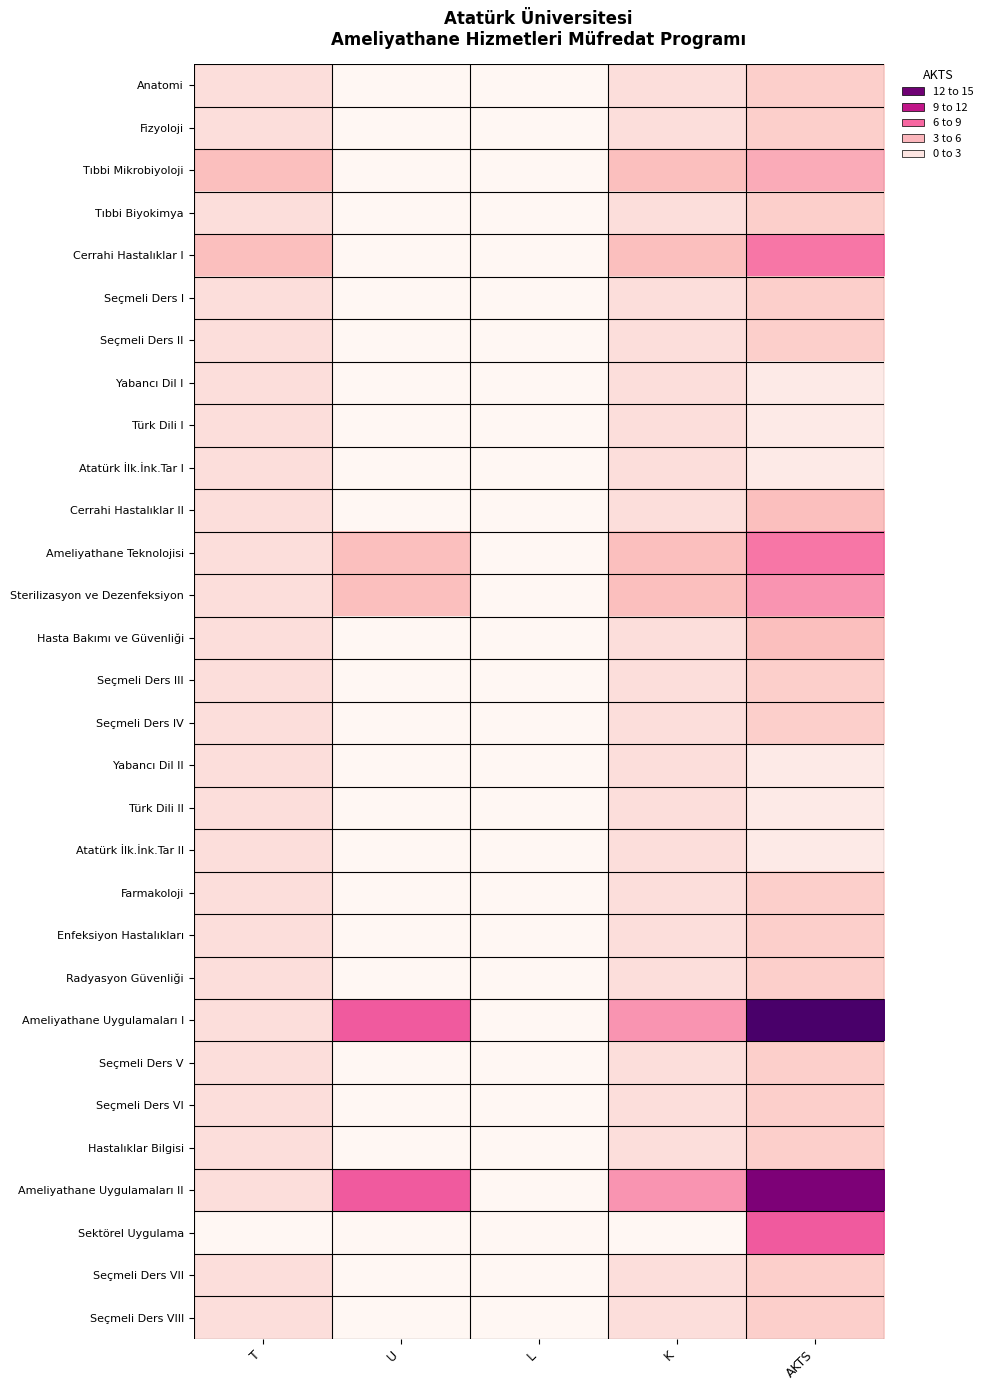

Reading left to right, transcribe all the data shown in this chart.

Anatomi: T=2	U=0	L=0	K=2	AKTS=3
Fizyoloji: T=2	U=0	L=0	K=2	AKTS=3
Tıbbi Mikrobiyoloji: T=4	U=0	L=0	K=4	AKTS=5
Tıbbi Biyokimya: T=2	U=0	L=0	K=2	AKTS=3
Cerrahi Hastalıklar I: T=4	U=0	L=0	K=4	AKTS=7
Seçmeli Ders I: T=2	U=0	L=0	K=2	AKTS=3
Seçmeli Ders II: T=2	U=0	L=0	K=2	AKTS=3
Yabancı Dil I: T=2	U=0	L=0	K=2	AKTS=1
Türk Dili I: T=2	U=0	L=0	K=2	AKTS=1
Atatürk İlk.İnk.Tar I: T=2	U=0	L=0	K=2	AKTS=1
Cerrahi Hastalıklar II: T=2	U=0	L=0	K=2	AKTS=4
Ameliyathane Teknolojisi: T=2	U=4	L=0	K=4	AKTS=7
Sterilizasyon ve Dezenfeksiyon: T=2	U=4	L=0	K=4	AKTS=6
Hasta Bakımı ve Güvenliği: T=2	U=0	L=0	K=2	AKTS=4
Seçmeli Ders III: T=2	U=0	L=0	K=2	AKTS=3
Seçmeli Ders IV: T=2	U=0	L=0	K=2	AKTS=3
Yabancı Dil II: T=2	U=0	L=0	K=2	AKTS=1
Türk Dili II: T=2	U=0	L=0	K=2	AKTS=1
Atatürk İlk.İnk.Tar II: T=2	U=0	L=0	K=2	AKTS=1
Farmakoloji: T=2	U=0	L=0	K=2	AKTS=3
Enfeksiyon Hastalıkları: T=2	U=0	L=0	K=2	AKTS=3
Radyasyon Güvenliği: T=2	U=0	L=0	K=2	AKTS=3
Ameliyathane Uygulamaları I: T=2	U=8	L=0	K=6	AKTS=15
Seçmeli Ders V: T=2	U=0	L=0	K=2	AKTS=3
Seçmeli Ders VI: T=2	U=0	L=0	K=2	AKTS=3
Hastalıklar Bilgisi: T=2	U=0	L=0	K=2	AKTS=3
Ameliyathane Uygulamaları II: T=2	U=8	L=0	K=6	AKTS=13
Sektörel Uygulama: T=0	U=0	L=0	K=0	AKTS=8
Seçmeli Ders VII: T=2	U=0	L=0	K=2	AKTS=3
Seçmeli Ders VIII: T=2	U=0	L=0	K=2	AKTS=3